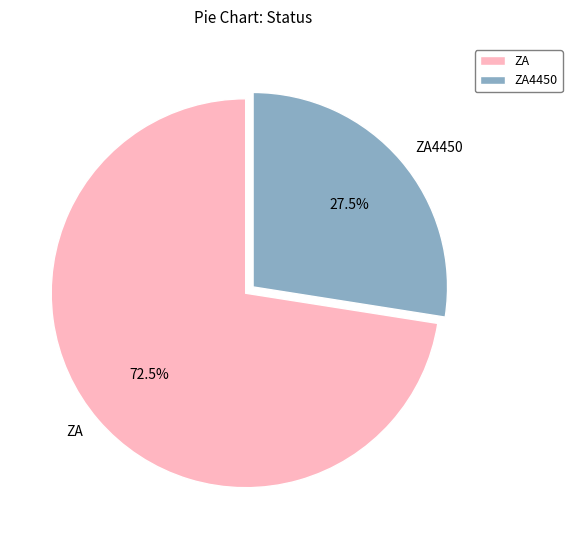

Is there a majority slice in this chart?

Yes